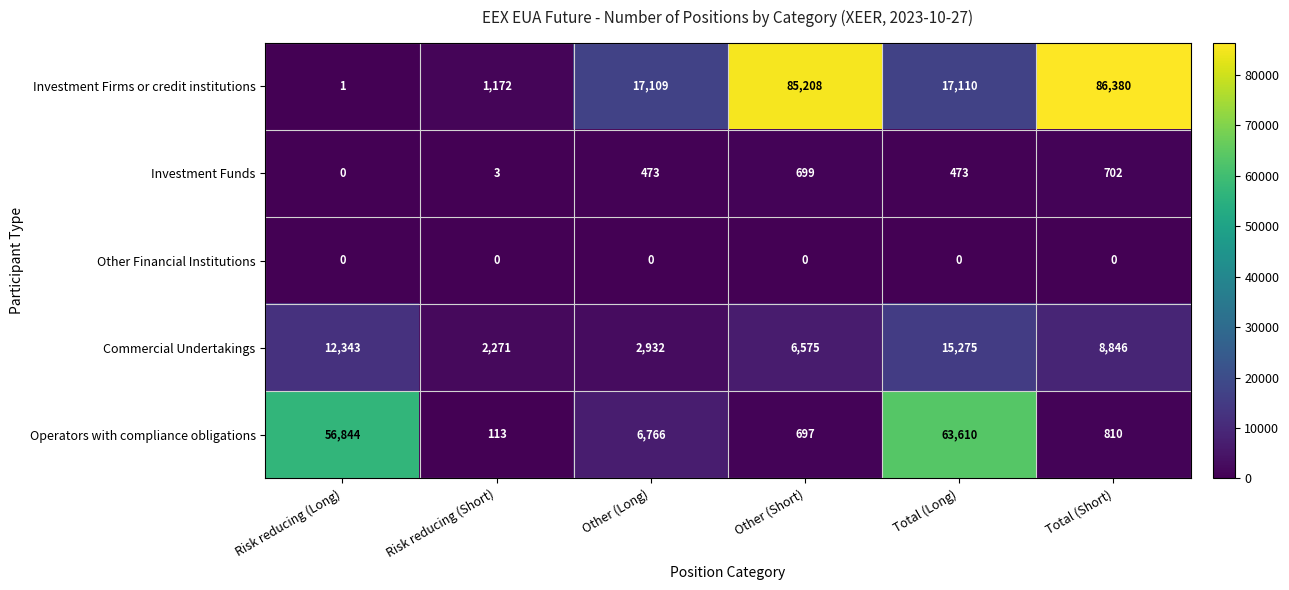

How many values in the Investment Firms or credit institutions series are below 17110?

3